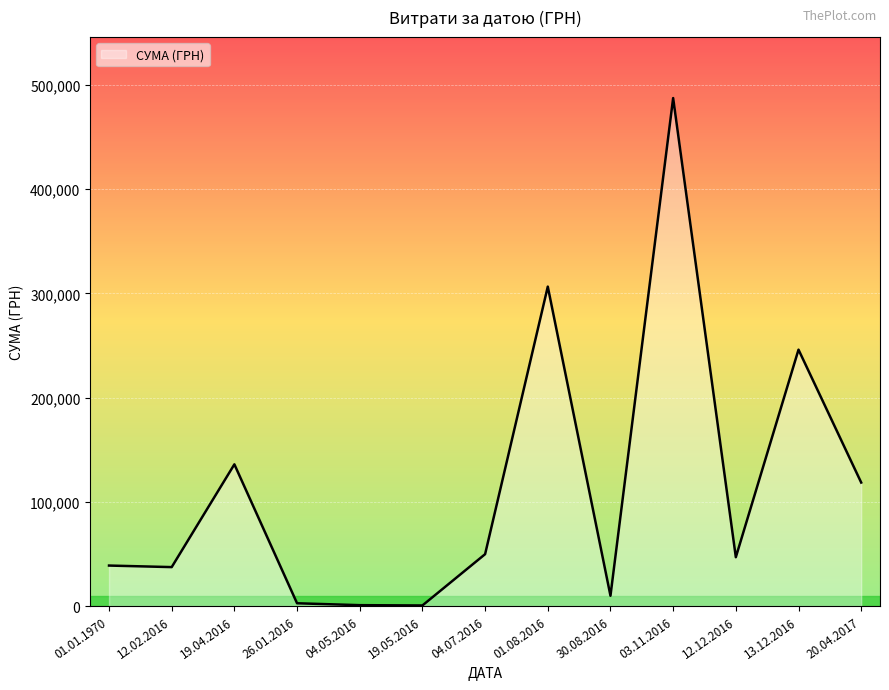

What is the greatest value displayed?

487489.7